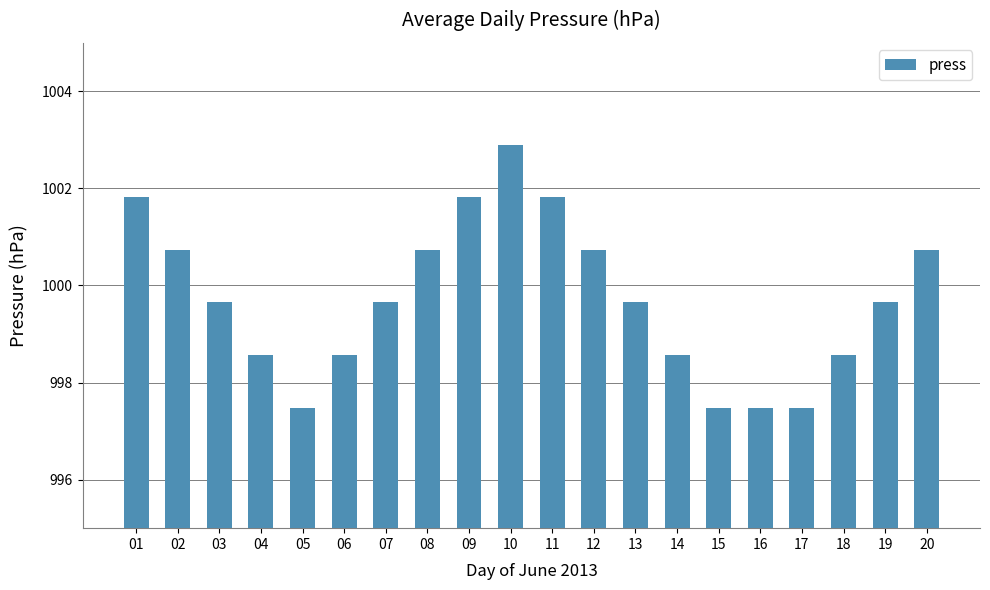

What is the smallest value displayed?

997.5